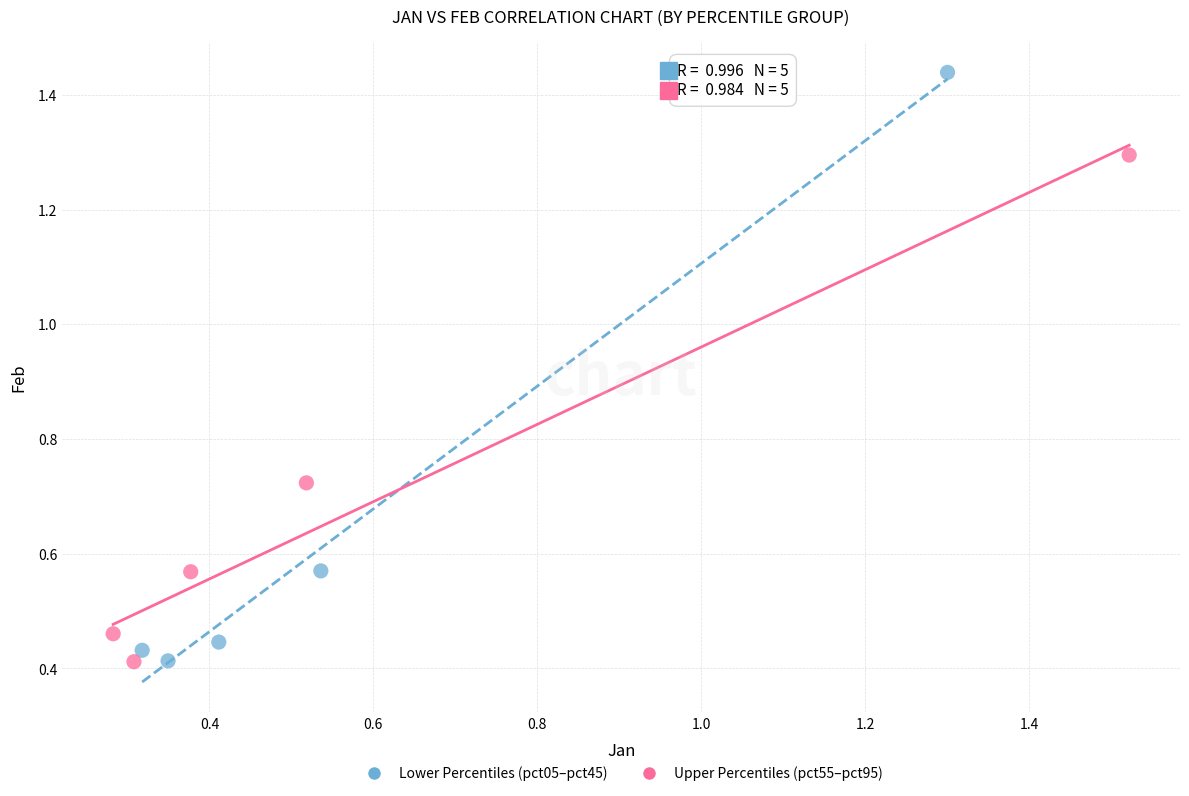

Which series has the widest spread of Y values?

Lower Percentiles (pct05–pct45)